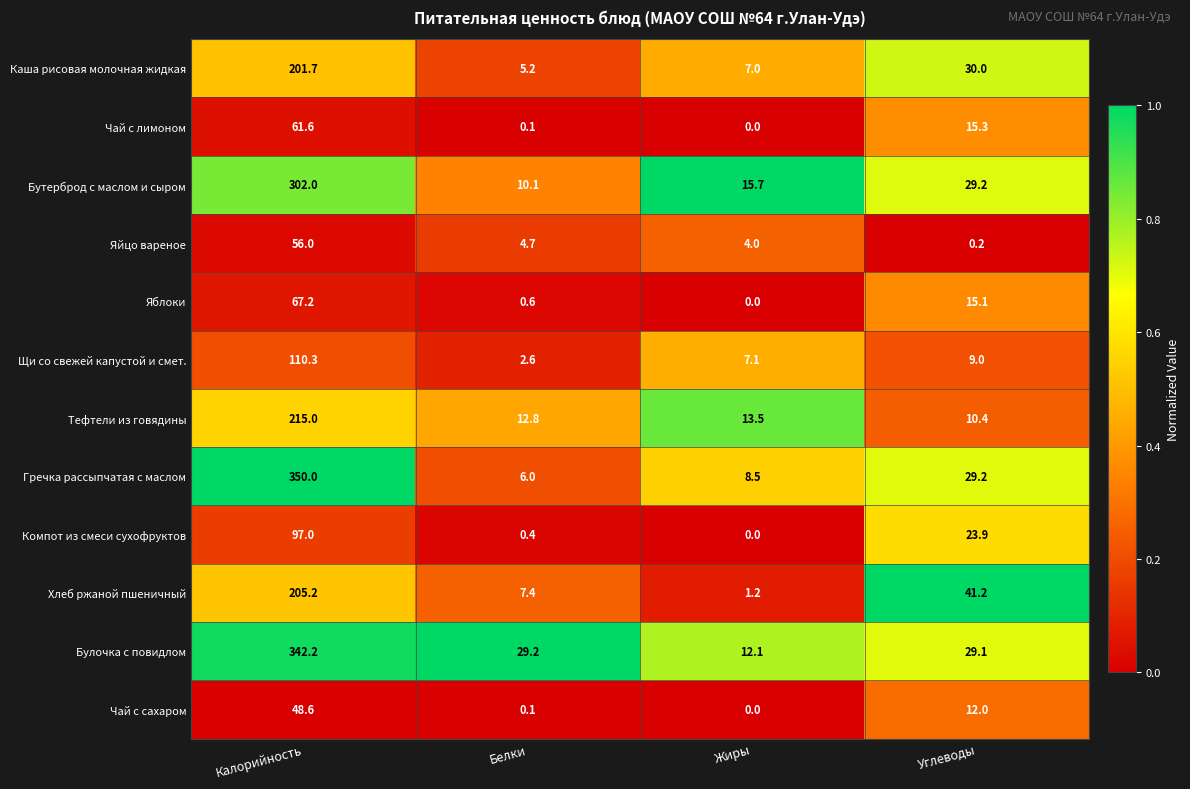

Which series changed the most between Калорийность and Углеводы?

Гречка рассыпчатая с маслом